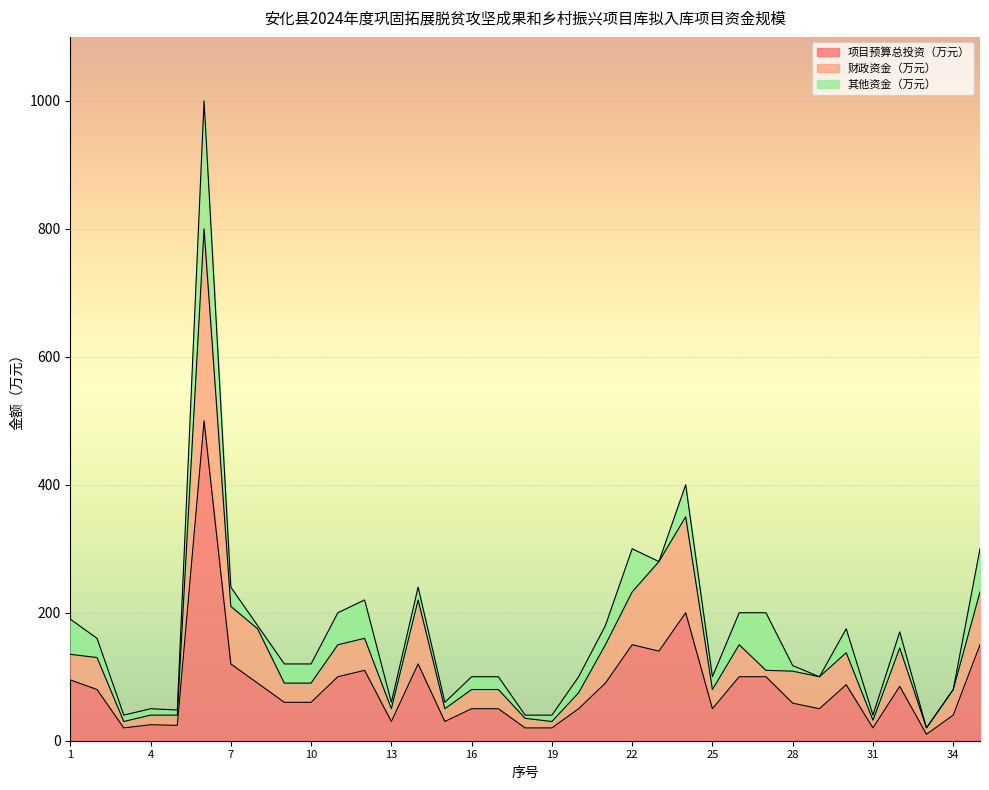

What is the highest value of the 项目预算总投资（万元） series?

500.0